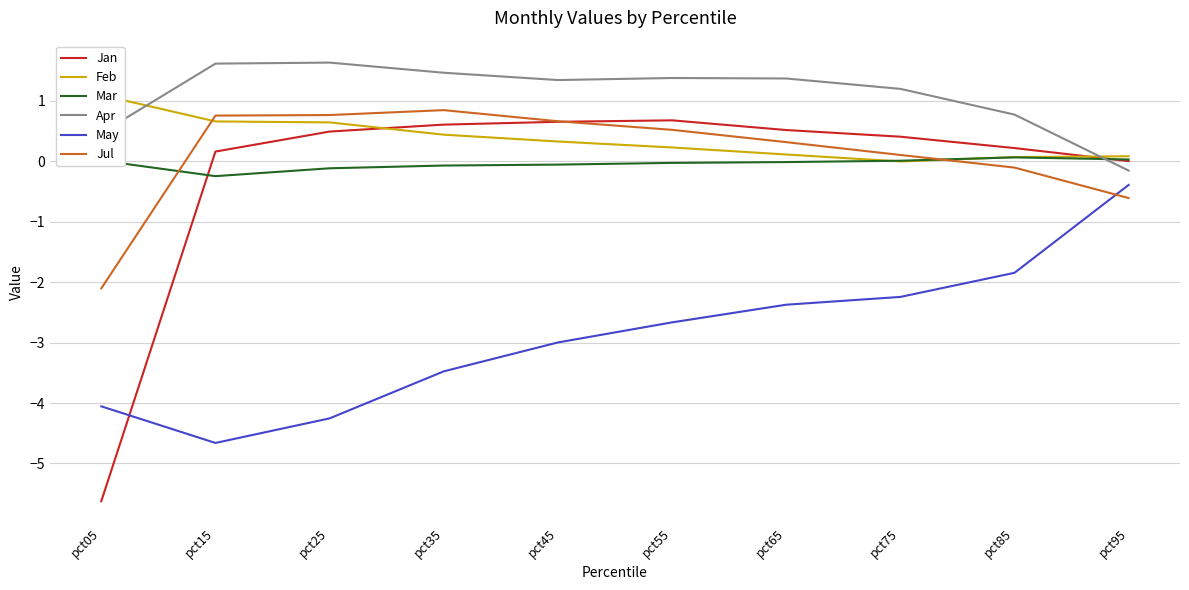

Does the chart have visible grid lines?

Yes